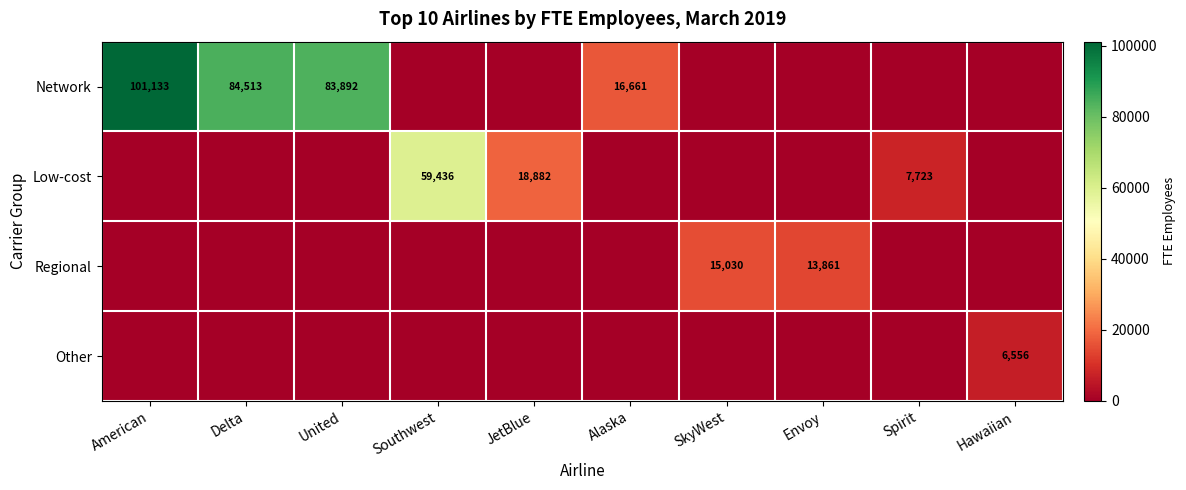

The Low-cost series shows 4014 at Spirit. True or false?

False